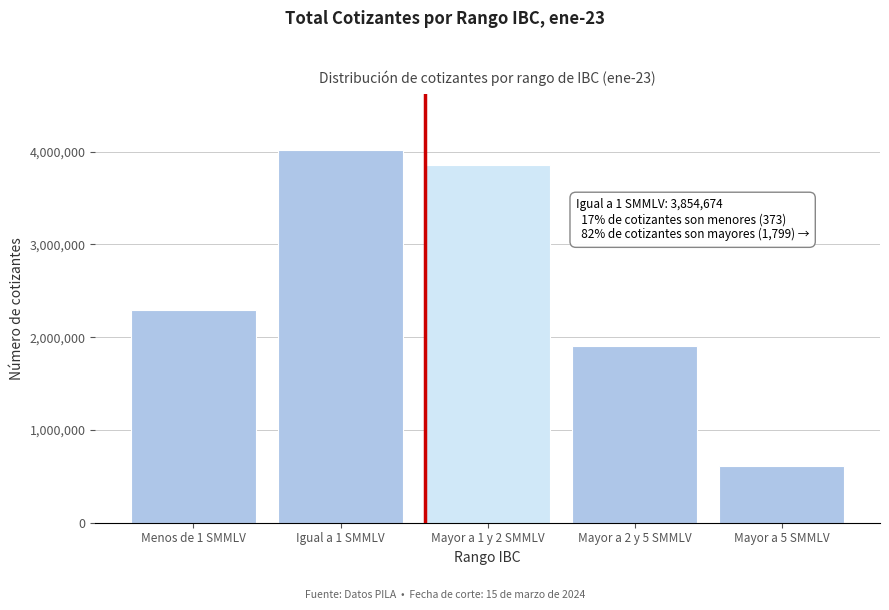

Reading left to right, list all the values displayed in this chart.

Menos de 1 SMMLV=2293797	Igual a 1 SMMLV=4021171	Mayor a 1 y 2 SMMLV=3854674	Mayor a 2 y 5 SMMLV=1899475	Mayor a 5 SMMLV=608554